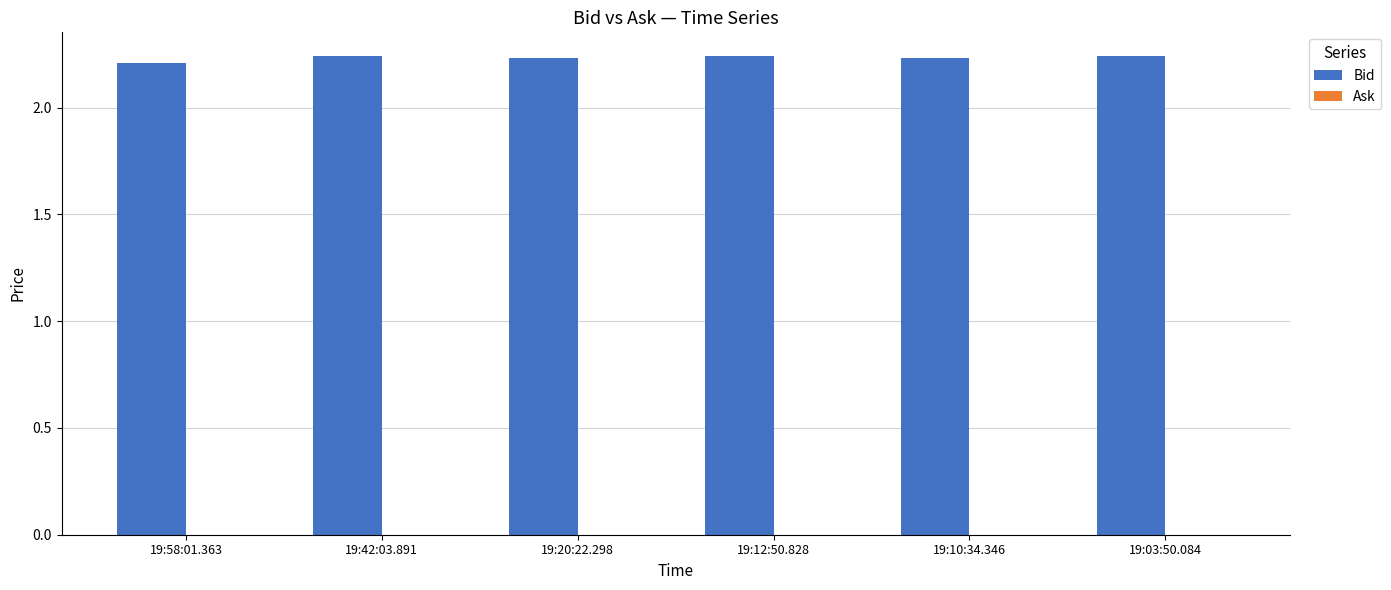

What is the sum of all values?

13.4